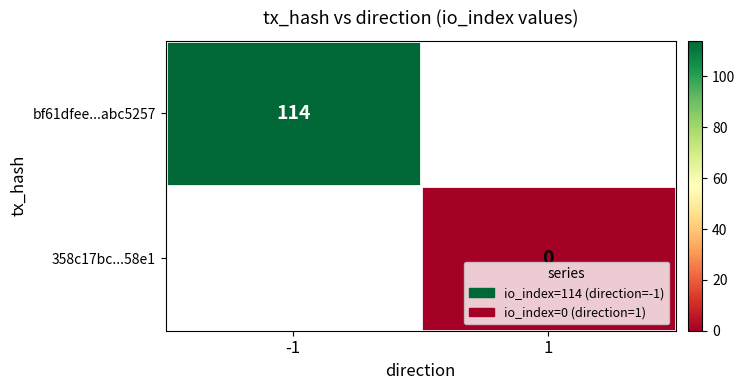

The bf61dfee...abc5257 series shows 167.7 at -1. True or false?

False